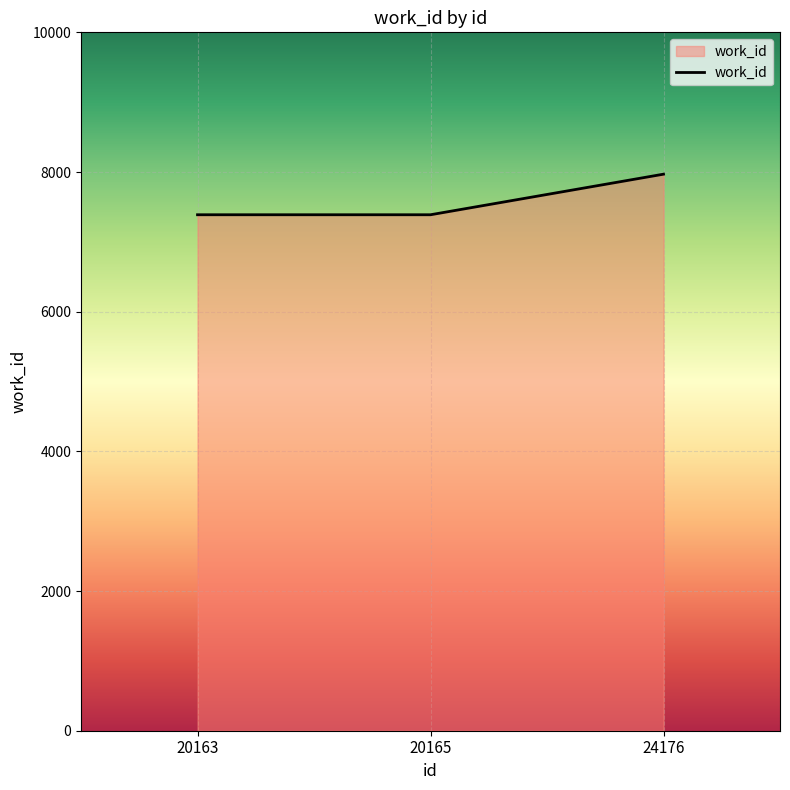

Reading right to left, what are all the values shown in this chart?

7969	7388	7388